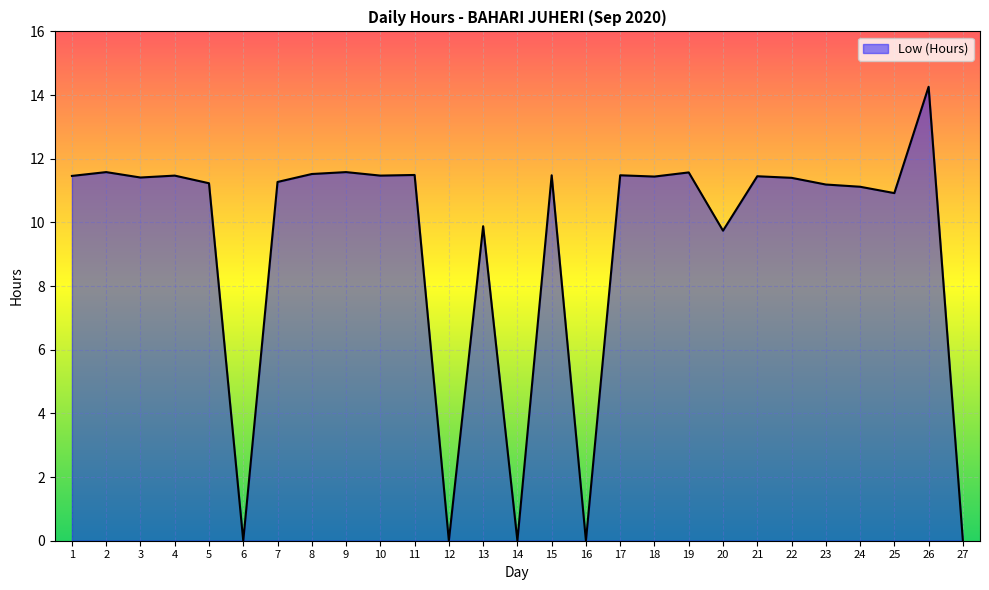

What is the maximum value shown in the chart?

14.3